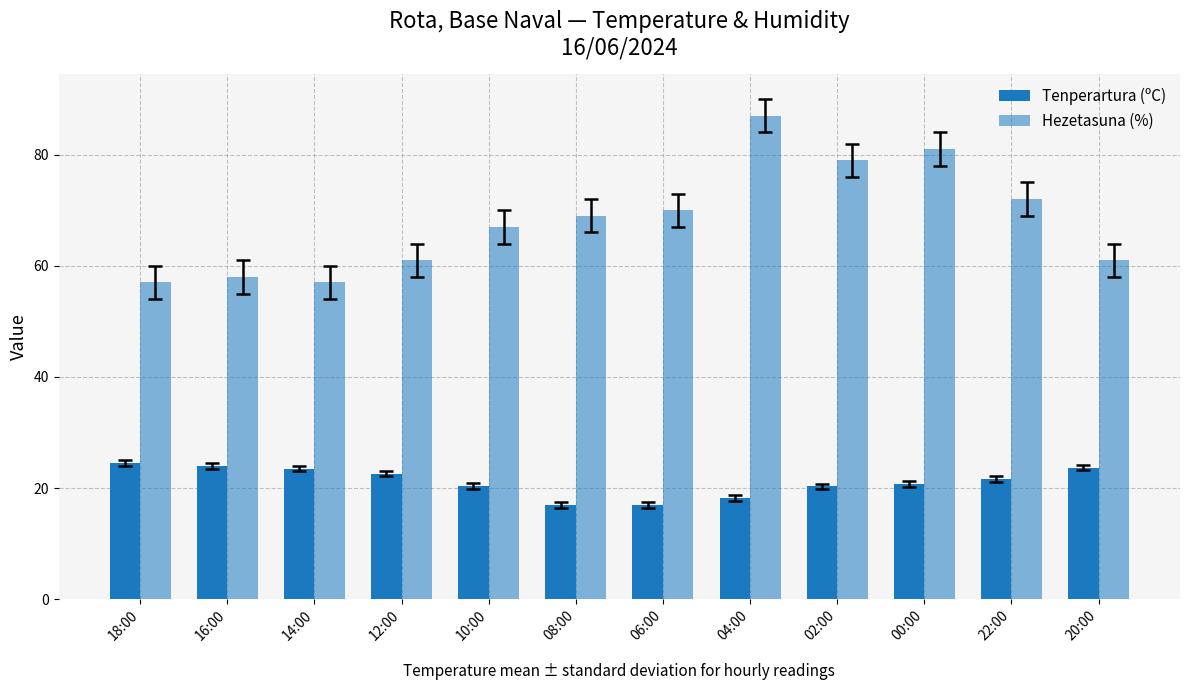

At which label does Tenperartura (ºC) reach its minimum?

08:00